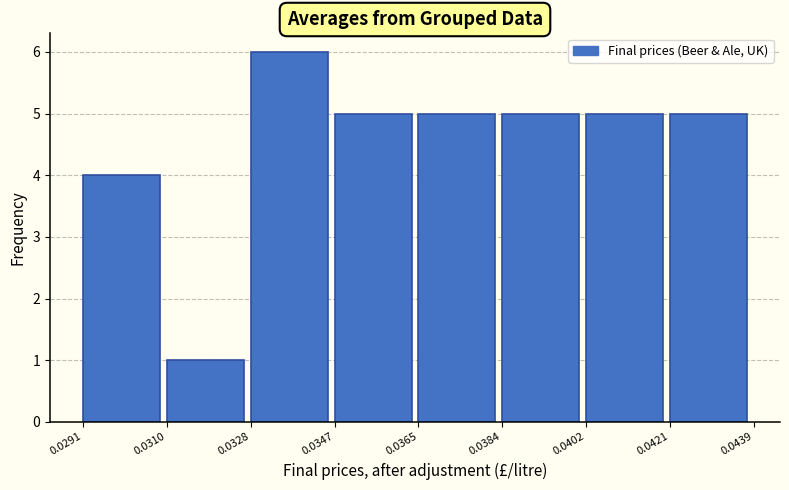

Reading left to right, transcribe this chart: for each bar, give the range it covers on the x-axis and its height. The values are not printed on the chart, so give them approximately, as read against the axis.

0.0291 to 0.0310: 4
0.0310 to 0.0328: 1
0.0328 to 0.0347: 6
0.0347 to 0.0365: 5
0.0365 to 0.0384: 5
0.0384 to 0.0402: 5
0.0402 to 0.0421: 5
0.0421 to 0.0439: 5